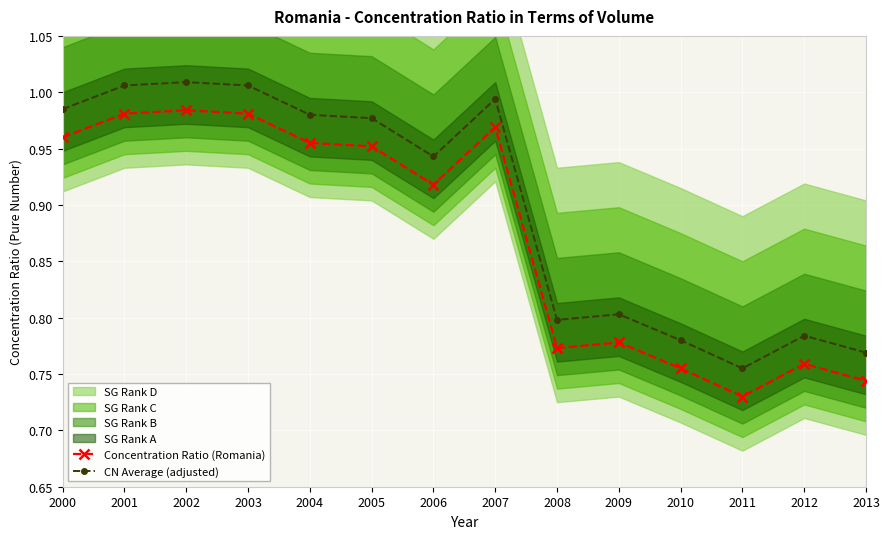

At 2000, list the series in order from largest to smallest.

CN Average (adjusted), Concentration Ratio (Romania)